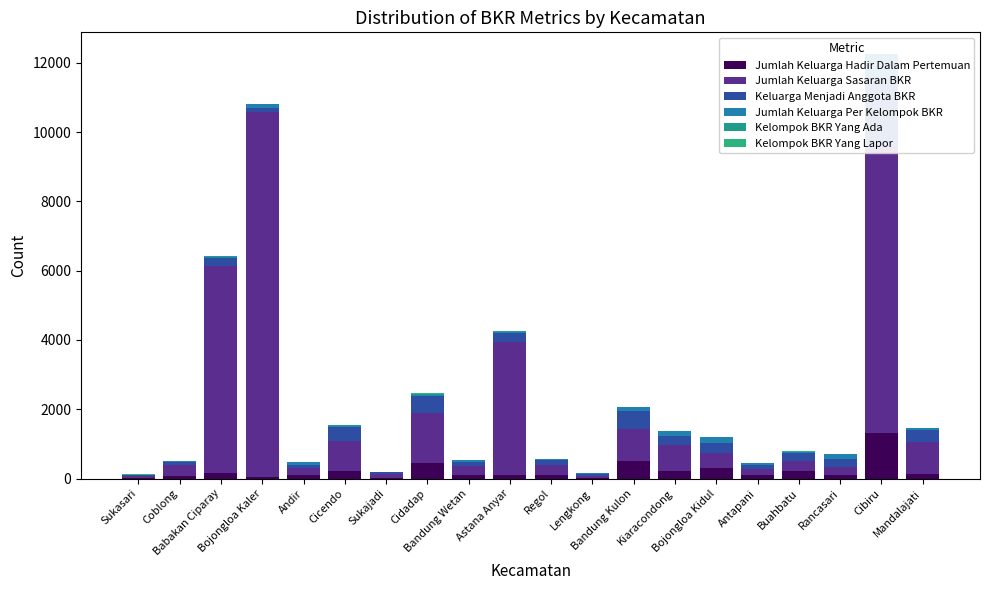

How many bars are there in each group?

6